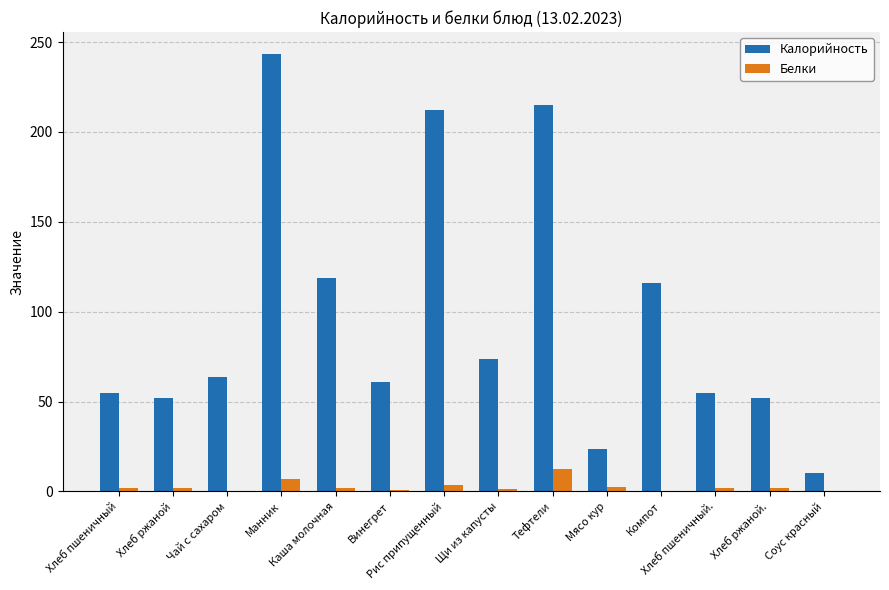

Which label corresponds to the largest value in the chart?

Манник